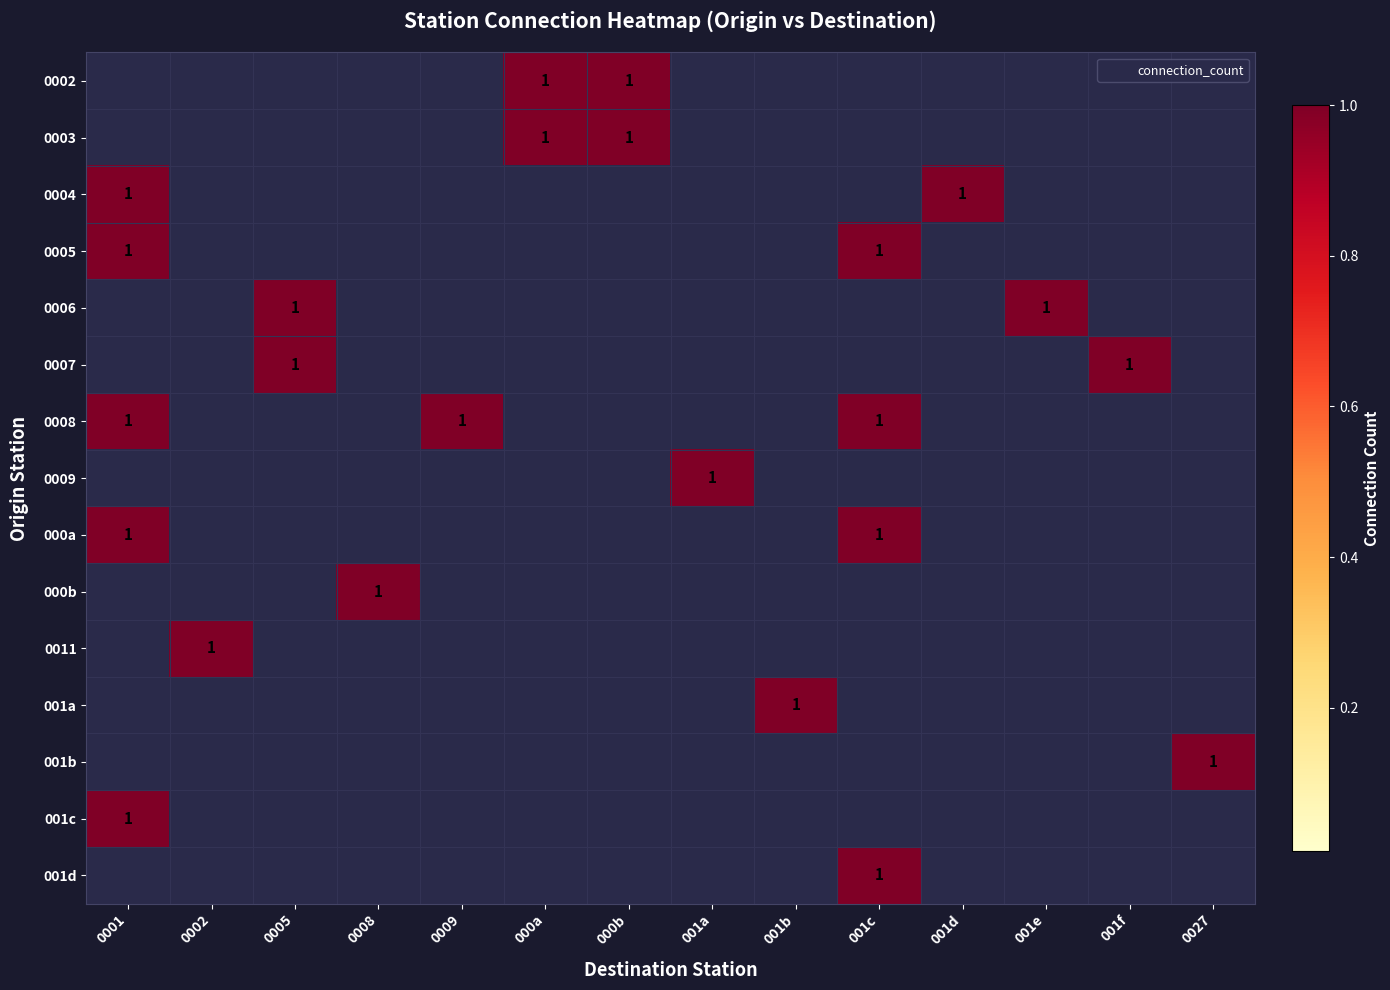

What is the total value across all series at 001c?

4